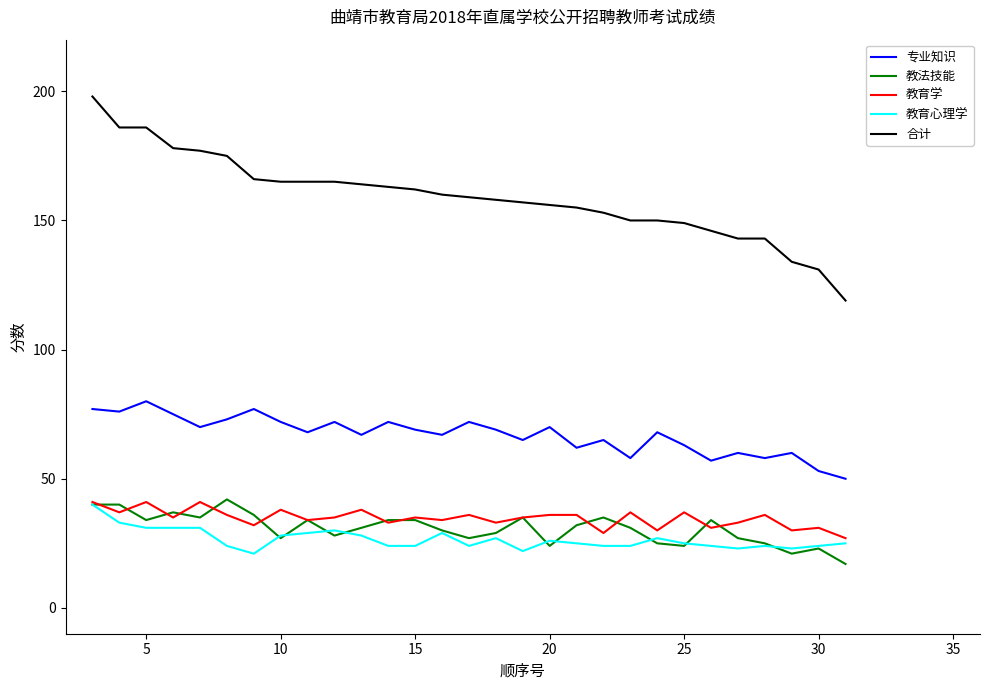

True or false: 教法技能 and 专业知识 cross at least once.

False